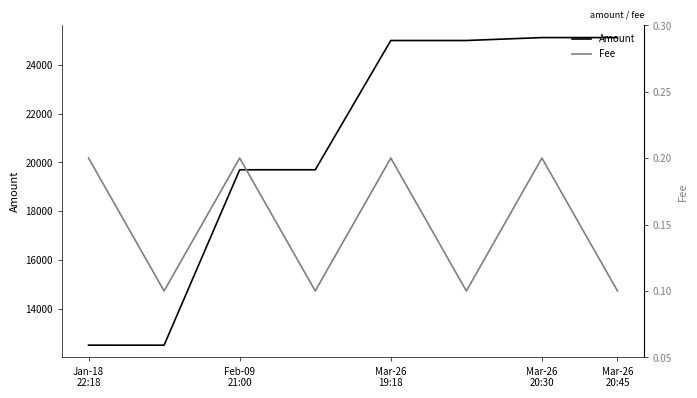

Is this an area chart (filled region under the line)?

No